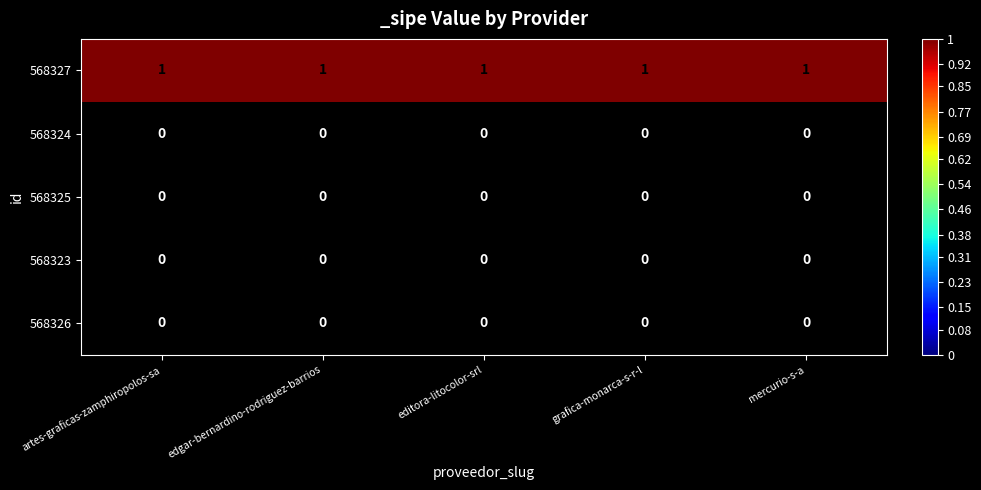

At how many categories does at least one series exceed 0?

5